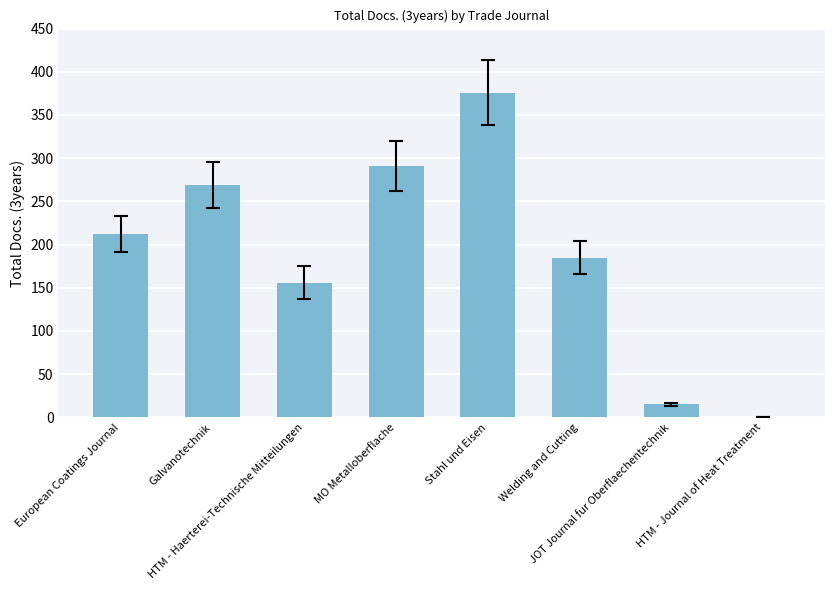

What is the average value?

188